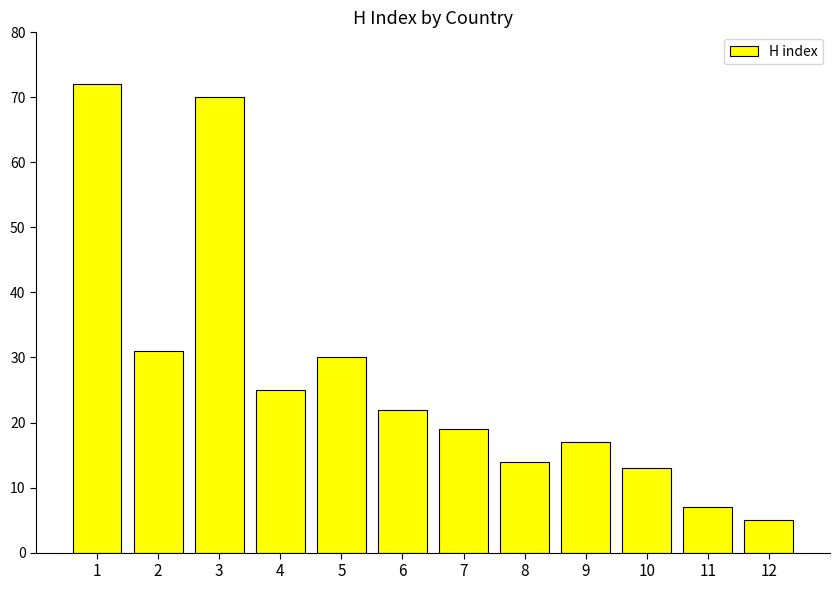

The value at 9 is 27. True or false?

False